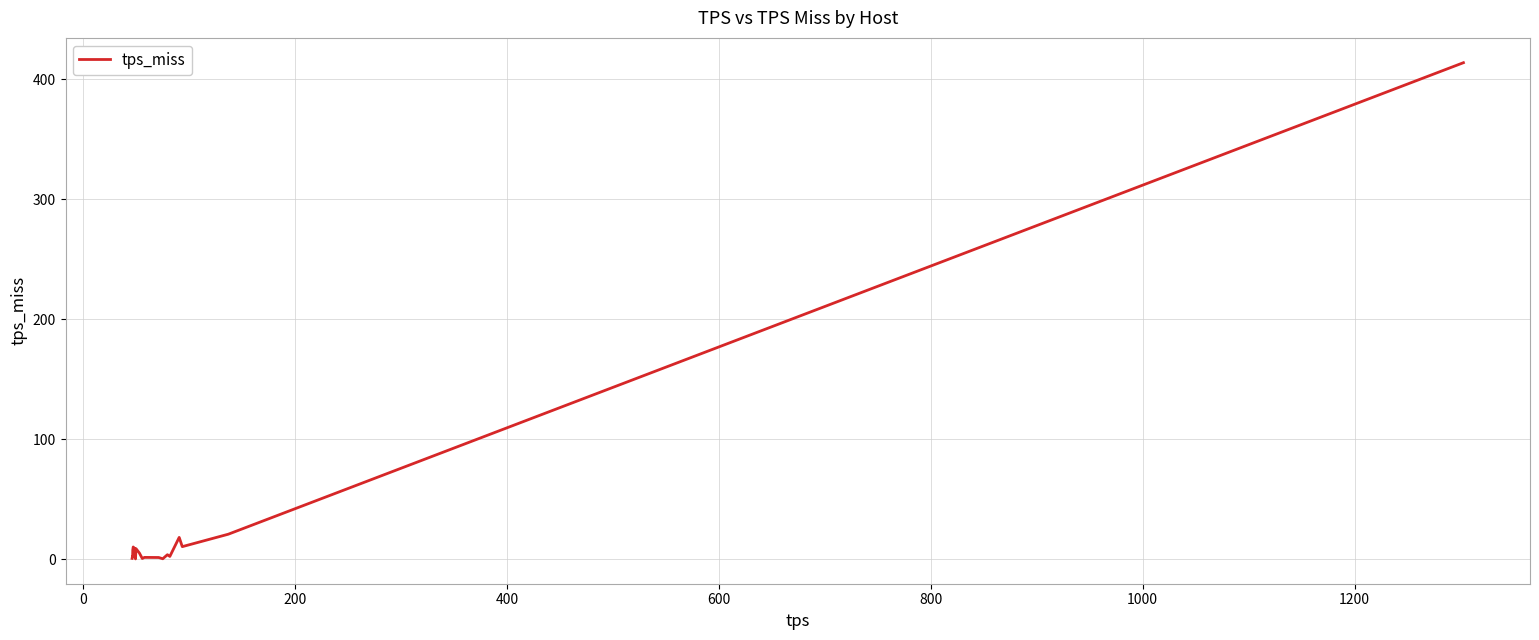

What is the maximum value shown in the chart?

413.6